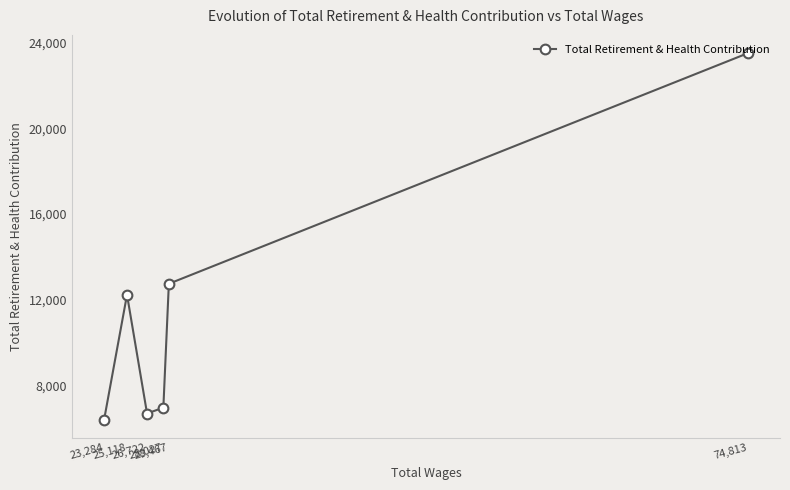

What is the sum of all values?

68559